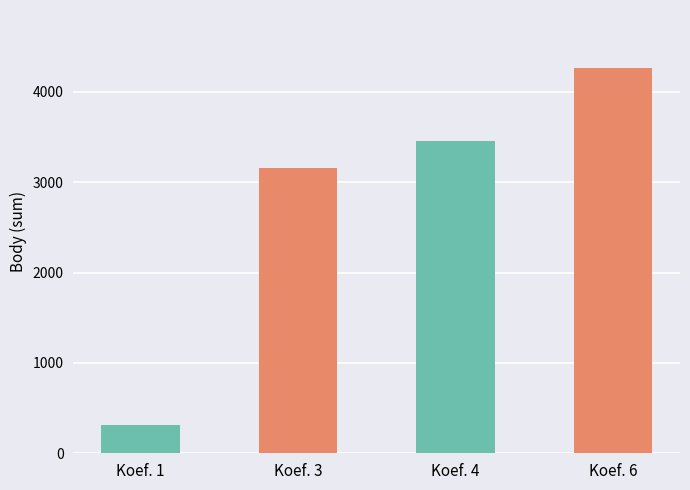

Reading left to right, list all the values displayed in this chart.

Koef. 1=316	Koef. 3=3155	Koef. 4=3458	Koef. 6=4267